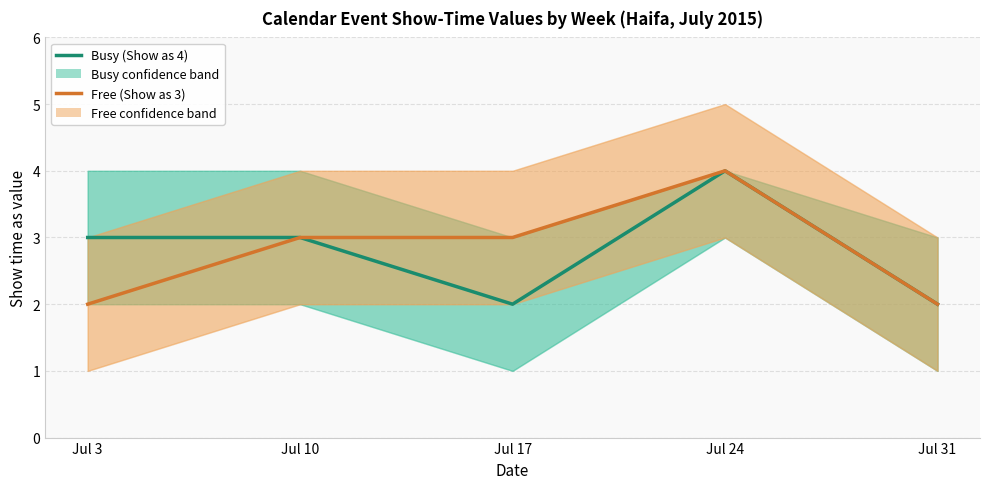

True or false: Free (Show as 3) and Busy (Show as 4) cross at least once.

False